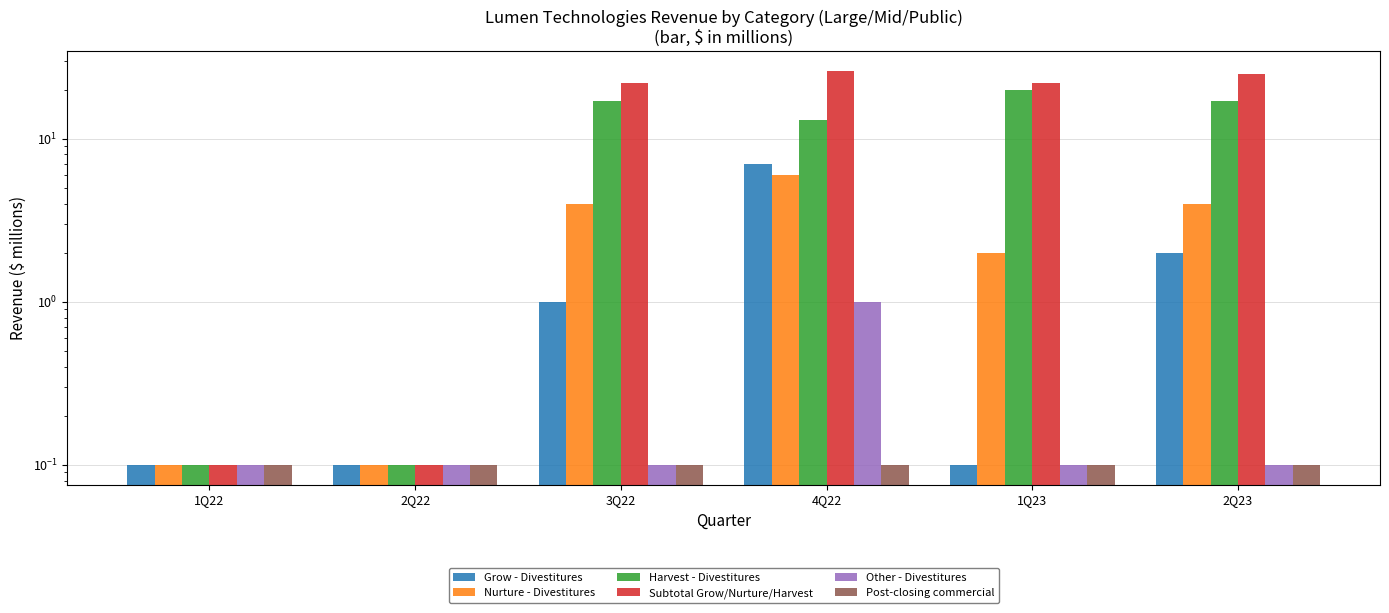

Does the chart contain stacked bars?

No